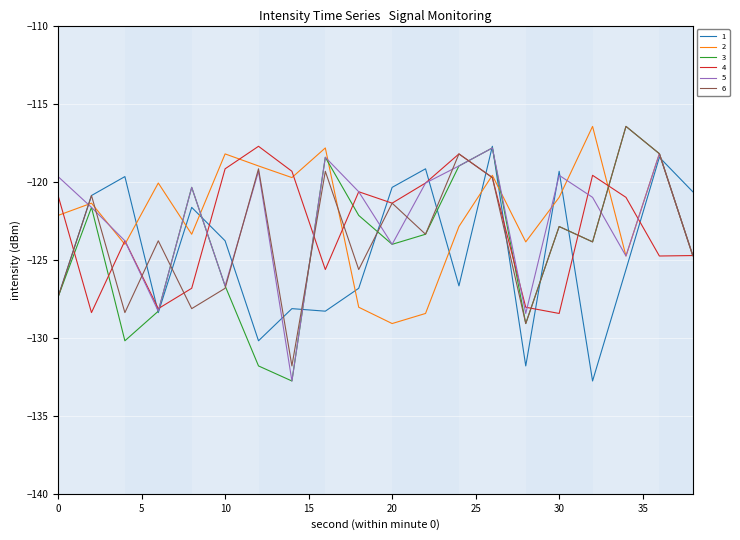

What are all the series names shown in the legend?

1, 2, 3, 4, 5, 6